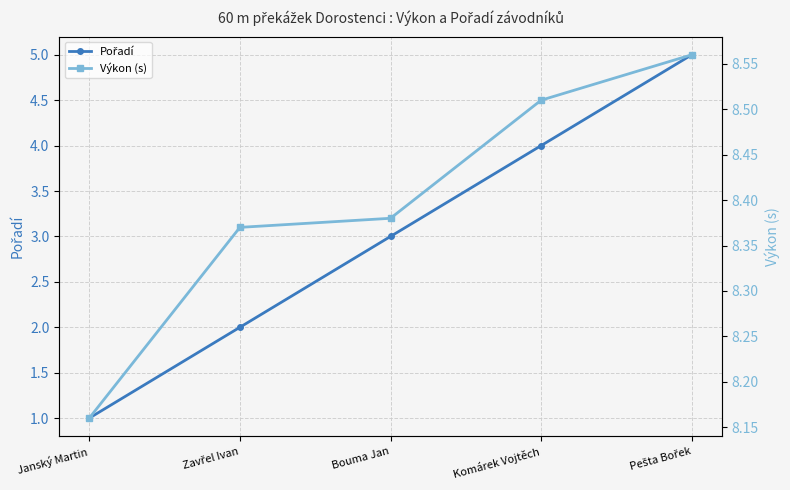

What is the value of the Výkon (s) point at the 1st from the left?

8.2